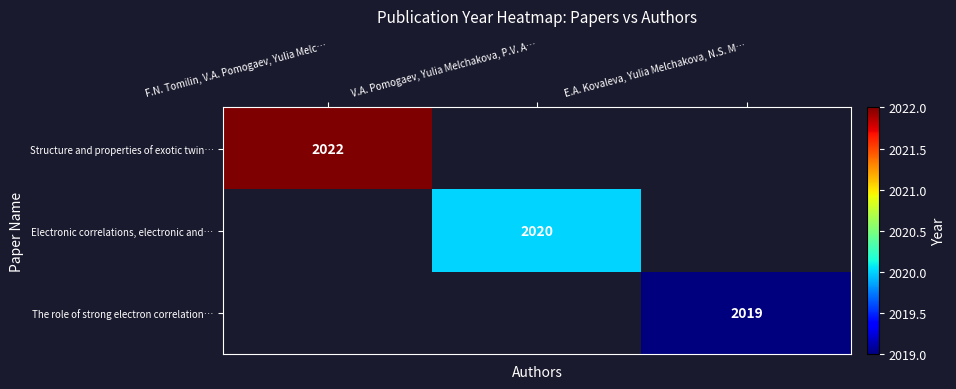

The The role of strong electron correlation… series shows 2019 at E.A. Kovaleva, Yulia Melchakova, N.S. M…. True or false?

True